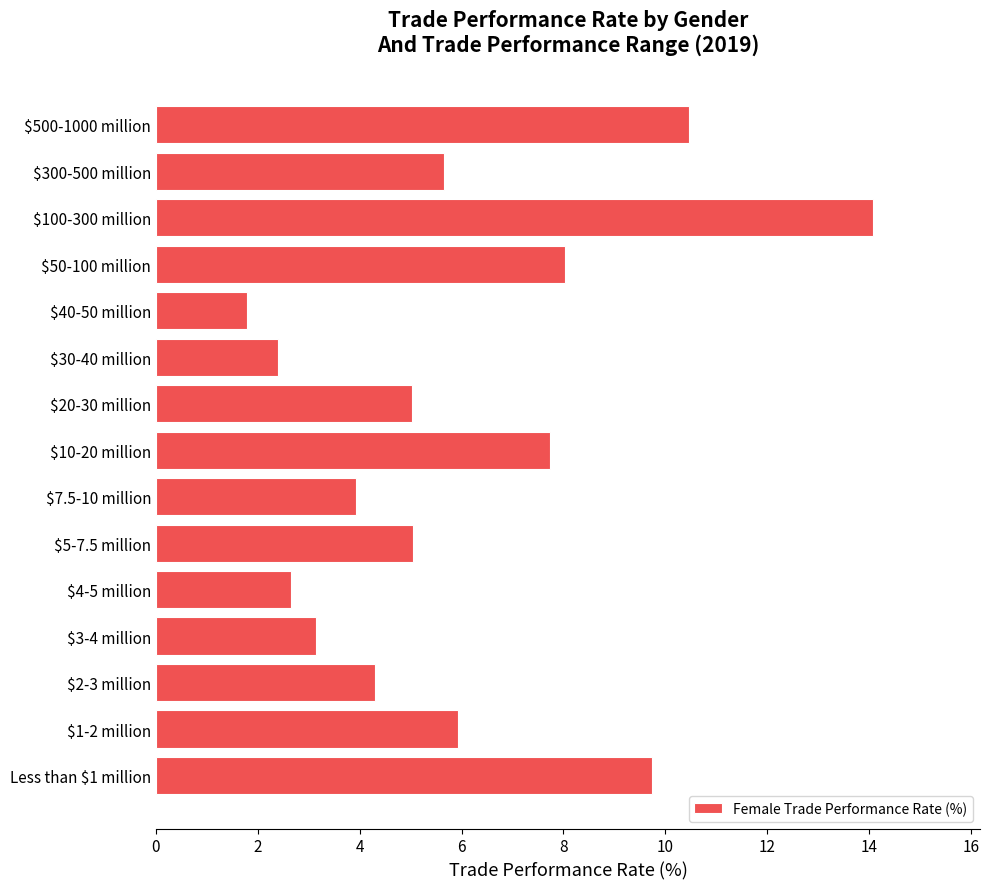

What is the average value?

6.0